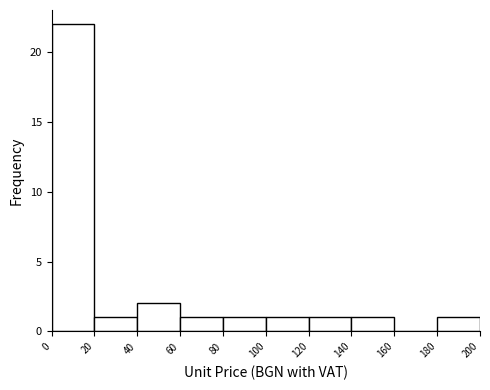

Reading left to right, transcribe this chart: for each bar, give the range it covers on the x-axis and its height. The values are not printed on the chart, so give them approximately, as read against the axis.

0 to 20: 22
20 to 40: 1
40 to 60: 2
60 to 80: 1
80 to 100: 1
100 to 120: 1
120 to 140: 1
140 to 160: 1
160 to 180: 0
180 to 200: 1